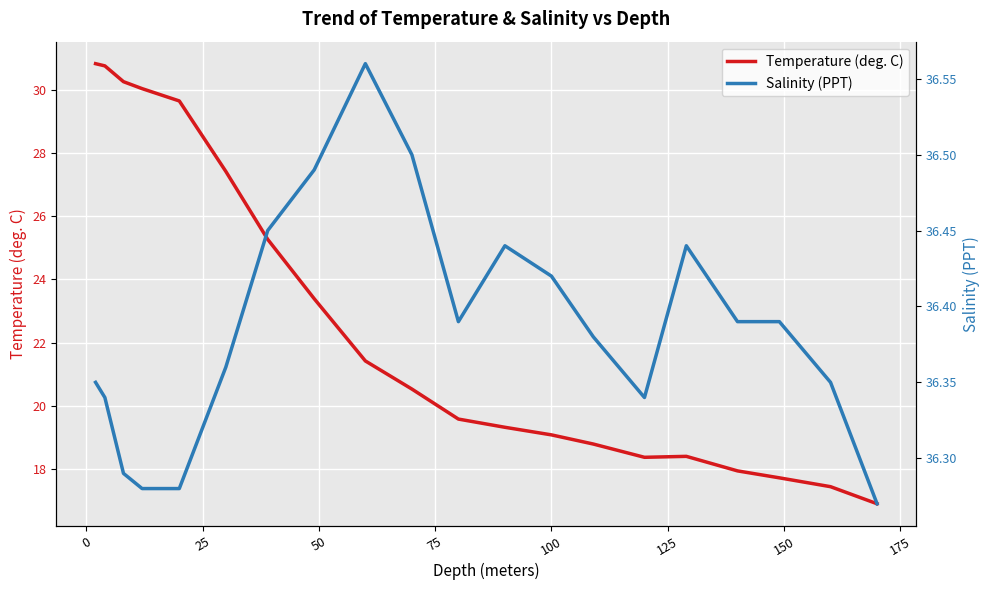

What is the difference between the maximum and minimum values in the Salinity (PPT) series?

0.3